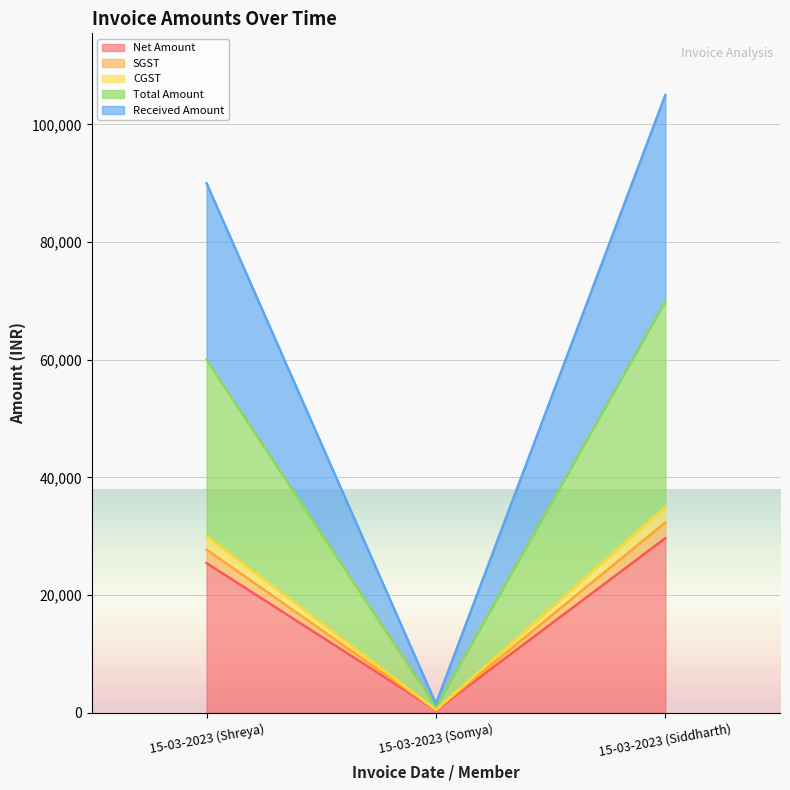

Which series changed the most between 15-03-2023 (Somya) and 15-03-2023 (Siddharth)?

Total Amount